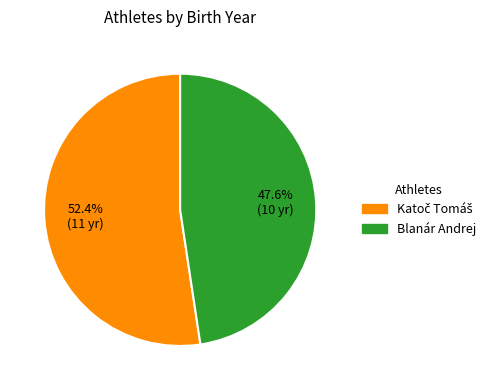

Does Blanár Andrej account for over 50% of the chart?

No